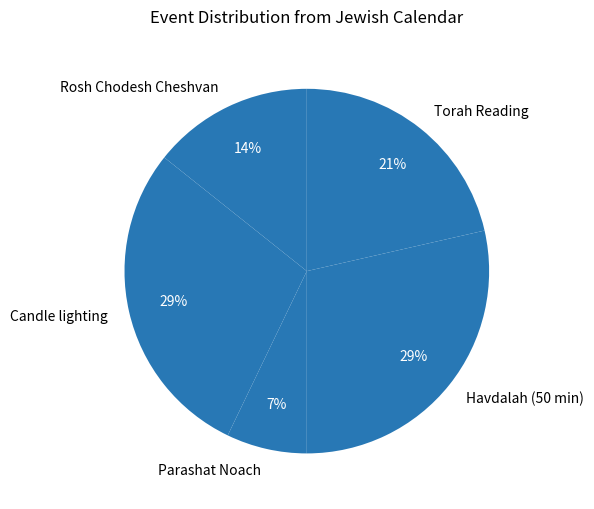

Which slice is the smallest?

Parashat Noach